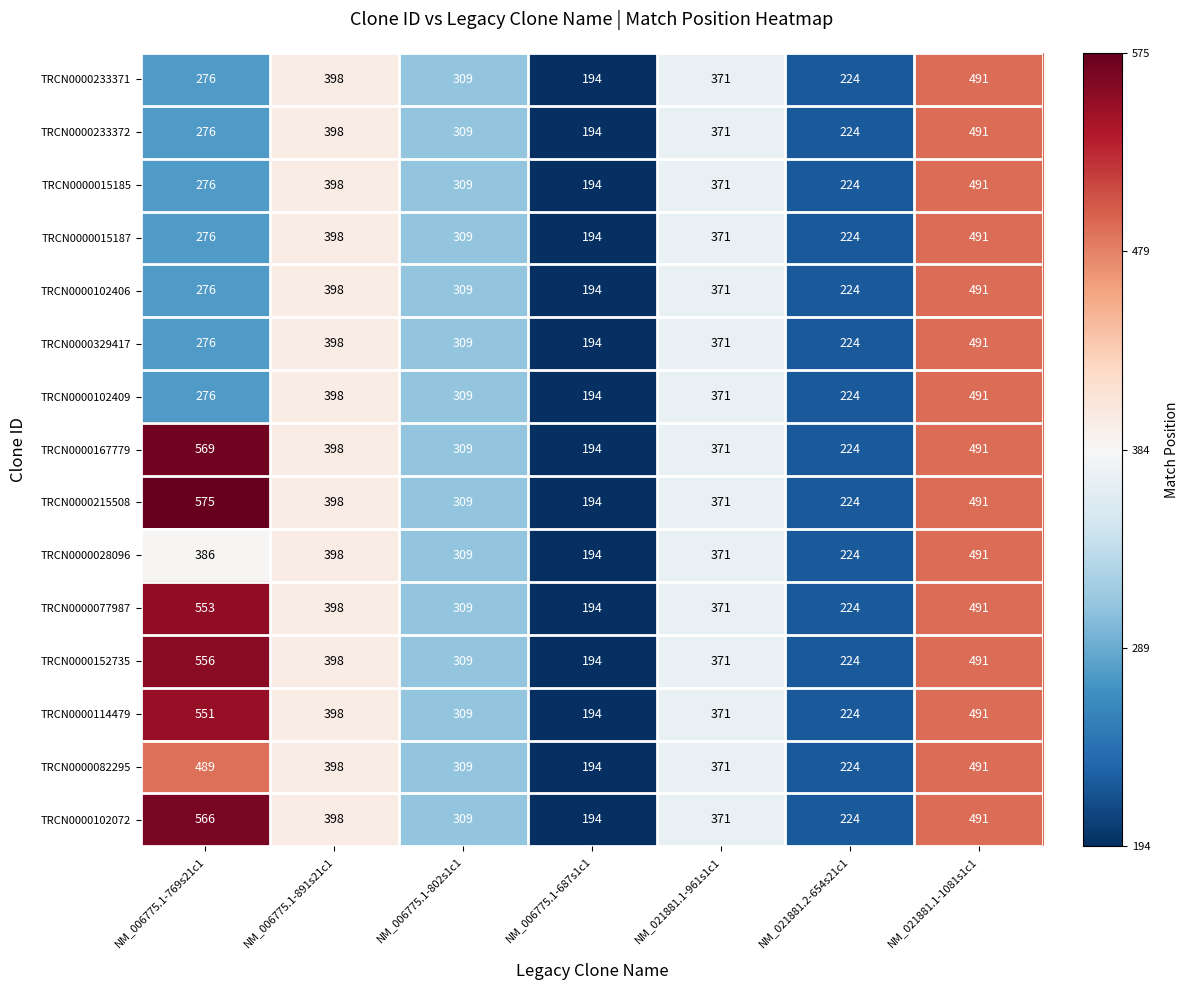

Read the TRCN0000215508 value at NM_021881.2-654s21c1, to the nearest 50.

200